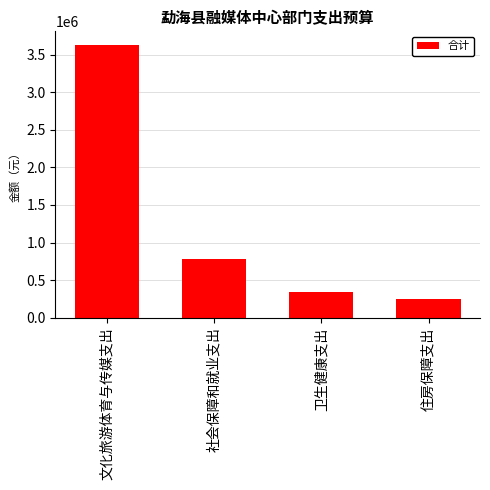

Rank the categories by value from lowest to highest.

住房保障支出, 卫生健康支出, 社会保障和就业支出, 文化旅游体育与传媒支出